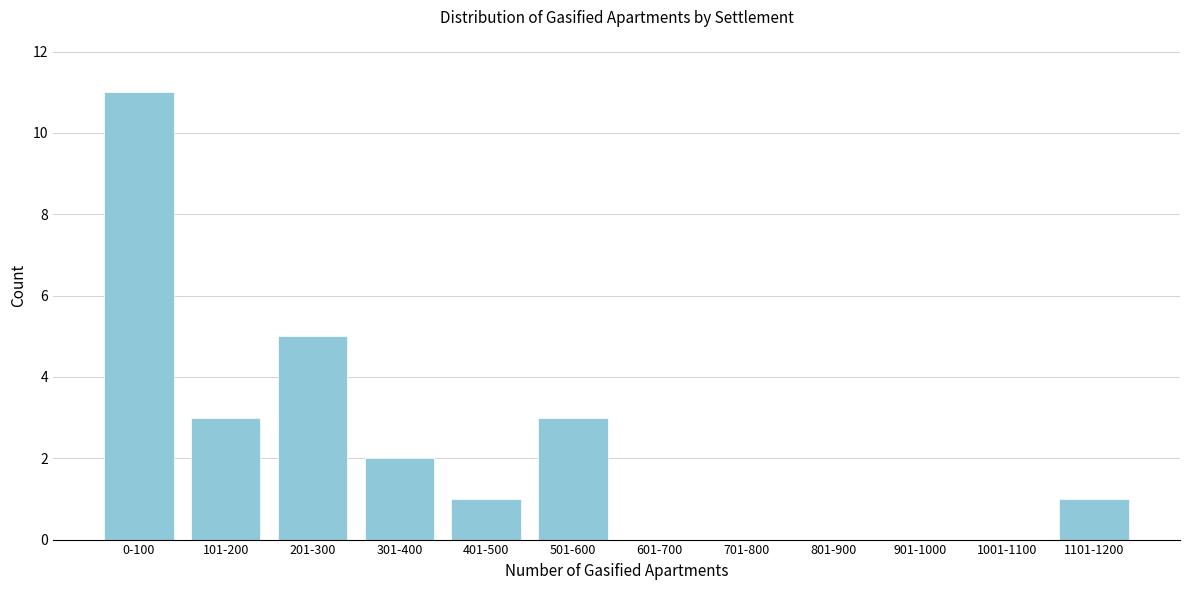

Reading right to left, extract all data points from this chart.

1101-1200=1	1001-1100=0	901-1000=0	801-900=0	701-800=0	601-700=0	501-600=3	401-500=1	301-400=2	201-300=5	101-200=3	0-100=11